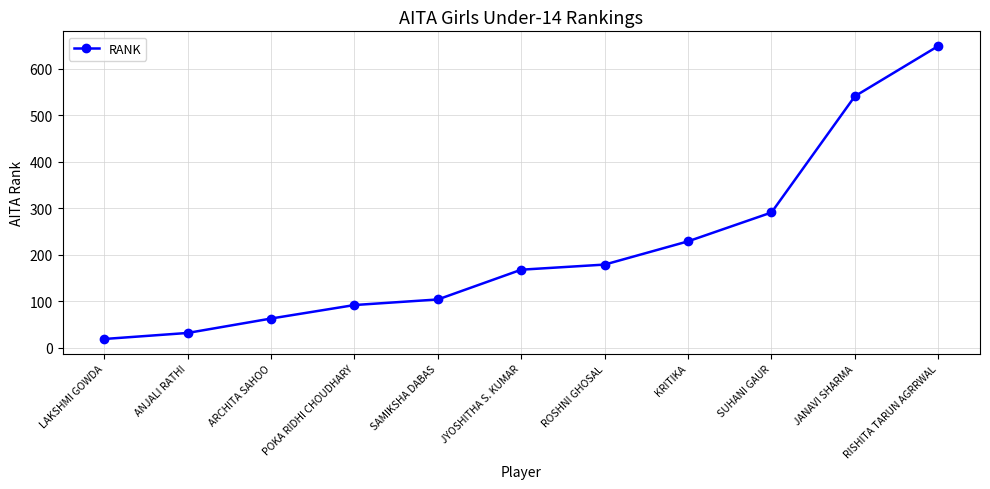

True or false: the data shows 102 at ARCHITA SAHOO.

False